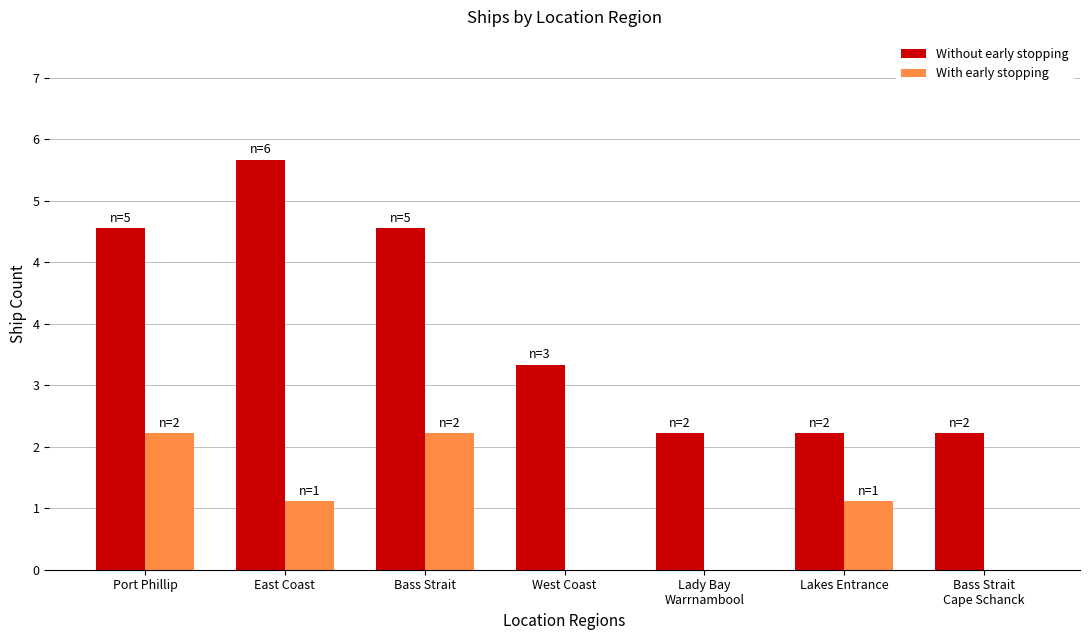

What are all the series names shown in the legend?

Without early stopping, With early stopping